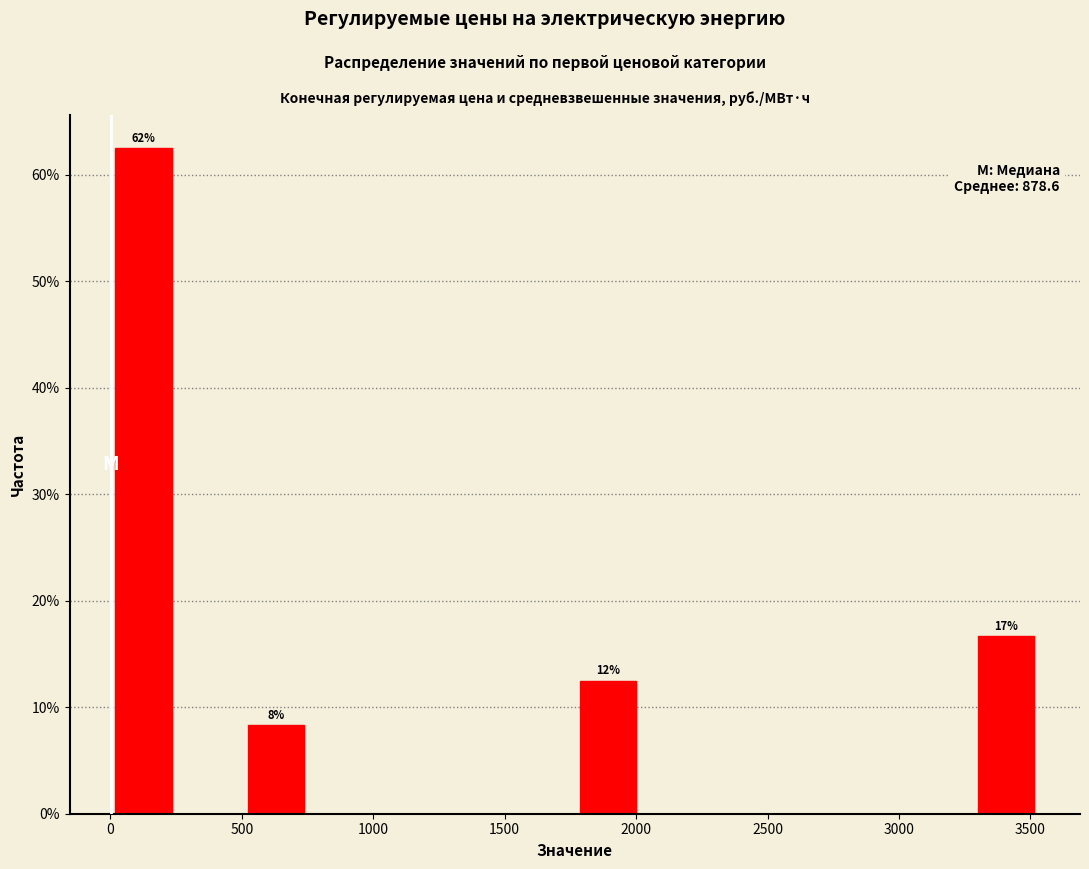

Over which range of the x-axis is the bar tallest?

0 to 250